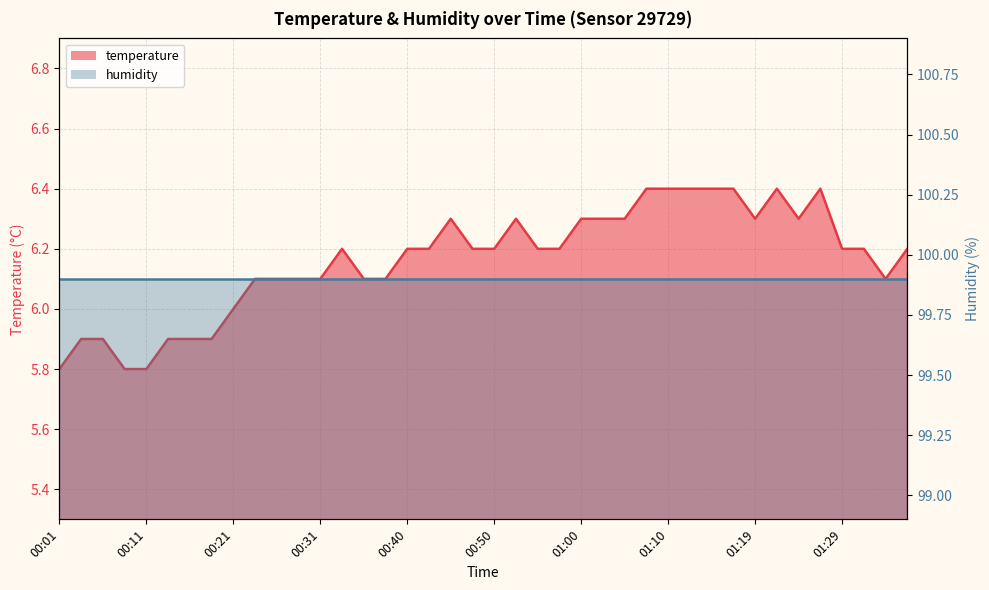

What is the difference between the maximum and minimum values?

0.6